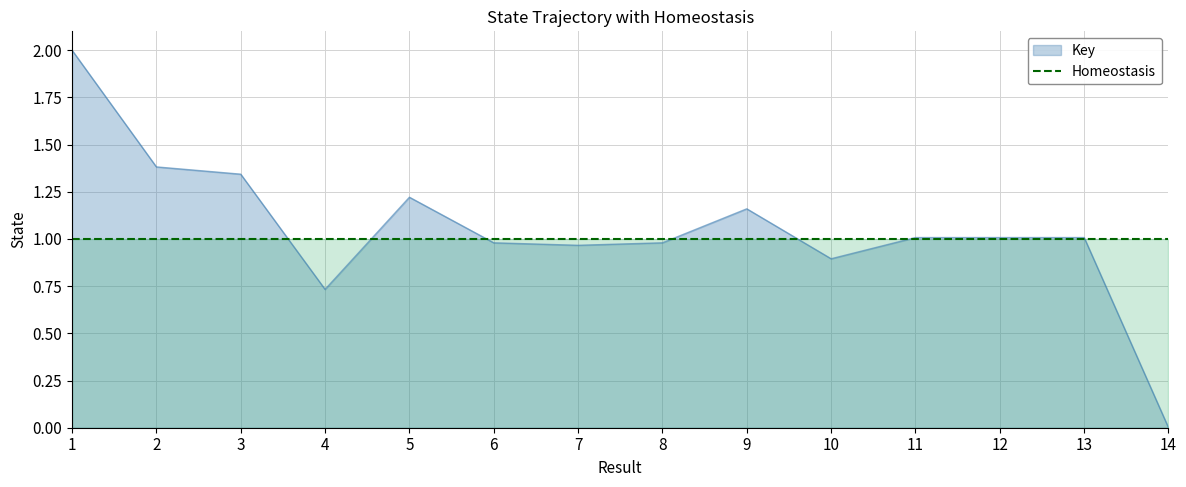

Is it true that the value at 3 is 1.3?

True